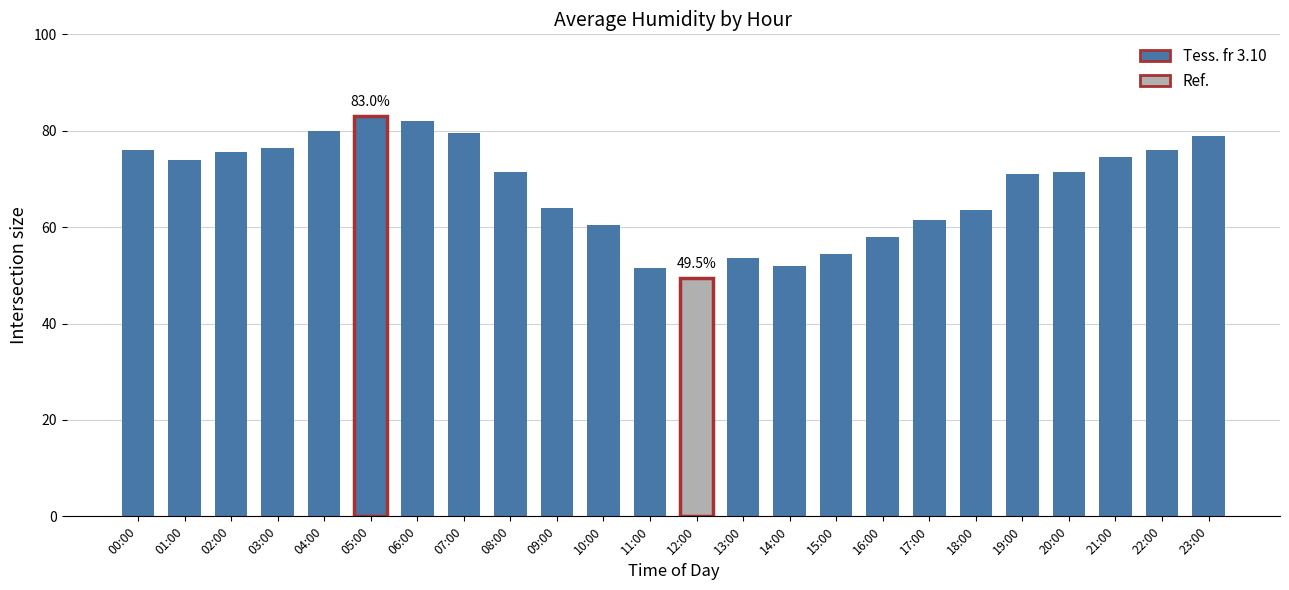

How many data points does each series have?

24